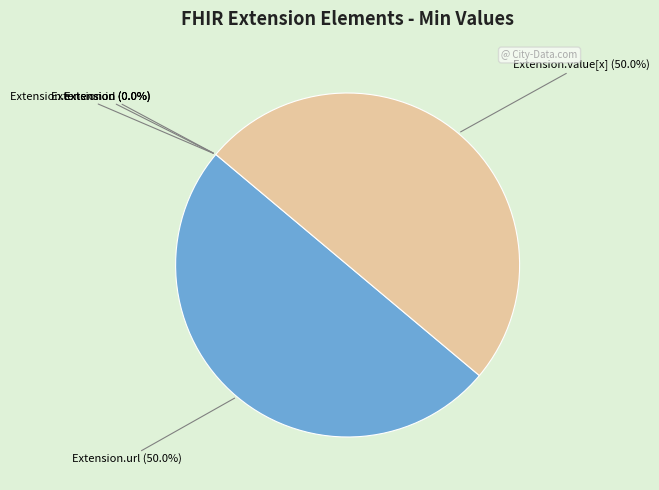

How many segments does this pie chart have?

5